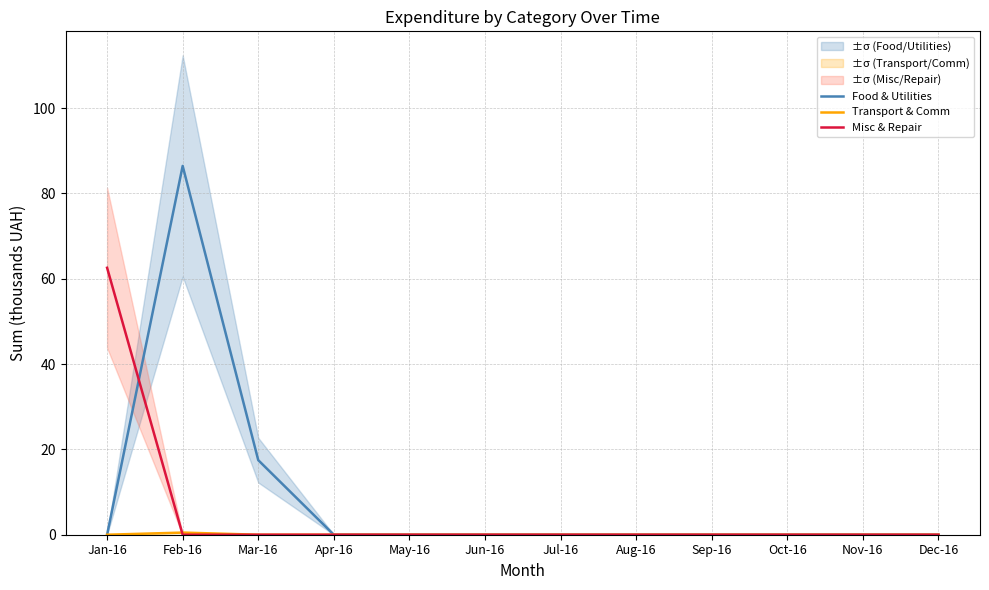

List the series in order of their peak value, highest first.

Food & Utilities, Misc & Repair, Transport & Comm